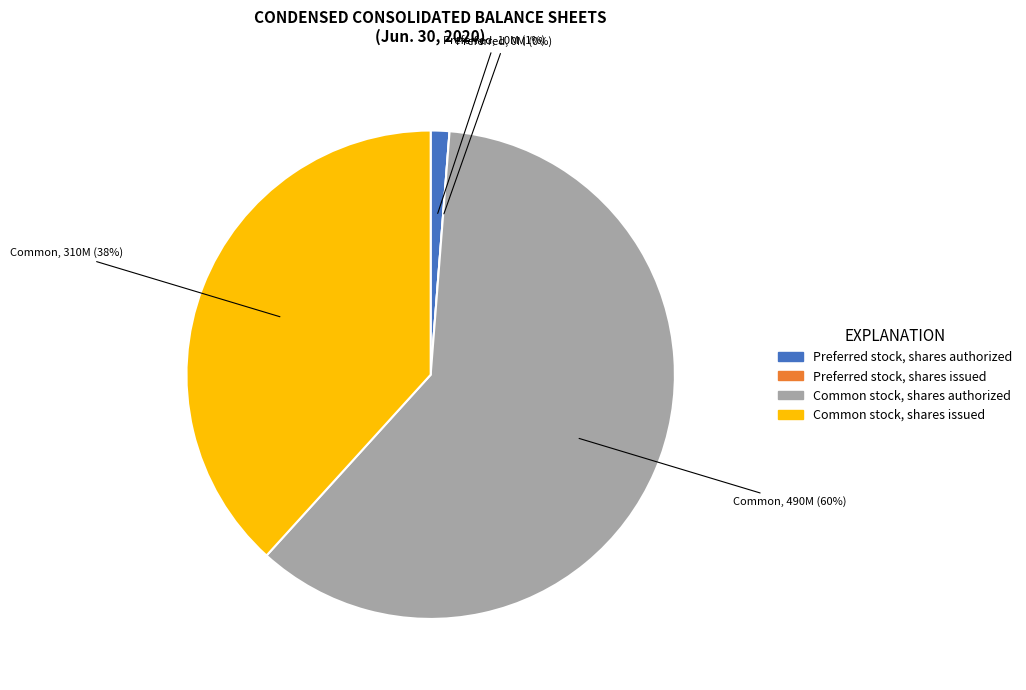

How many segments does this pie chart have?

4